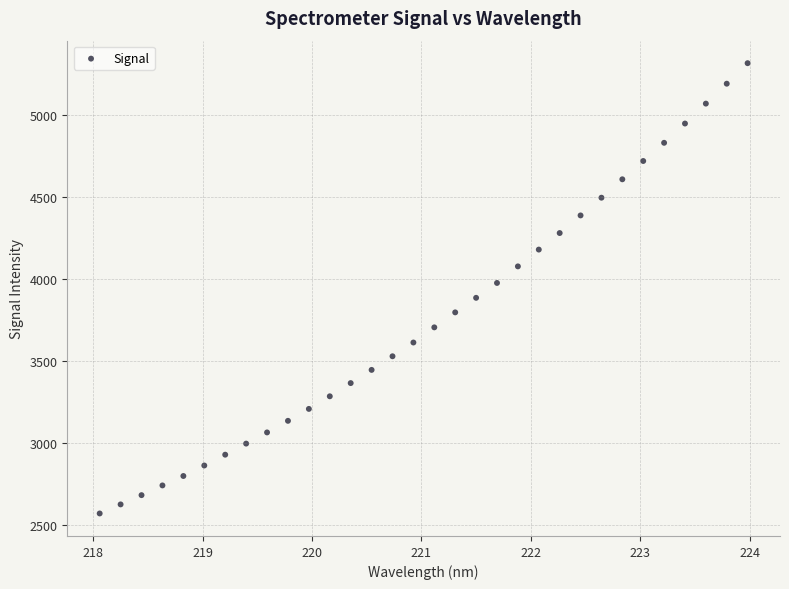

What is the range of Y values (max minus min)?

2747.2